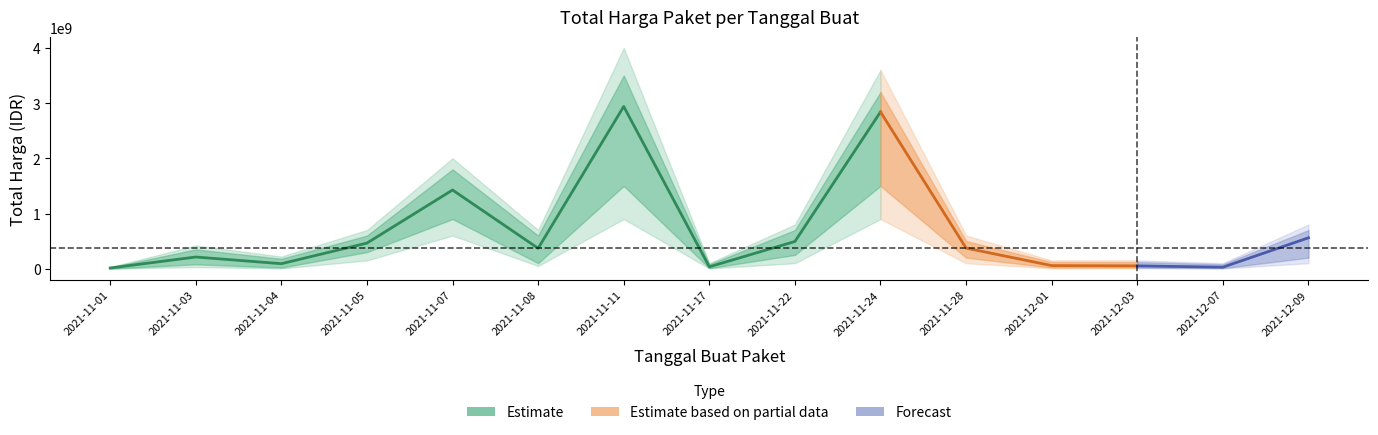

Where is the data nearest to the value 1476160370?

2021-11-07